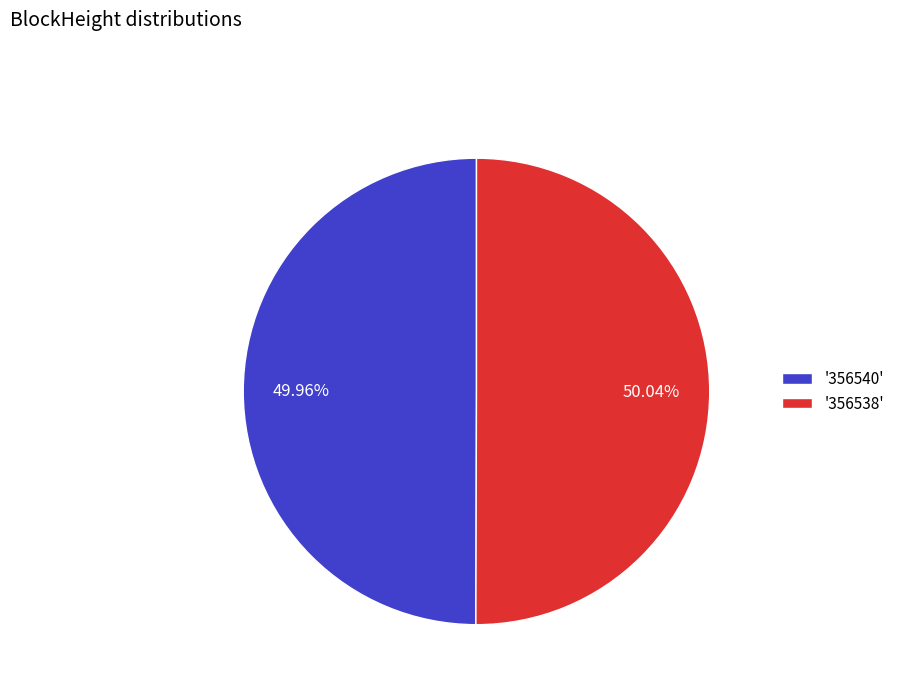

Count the number of slices in the pie.

2